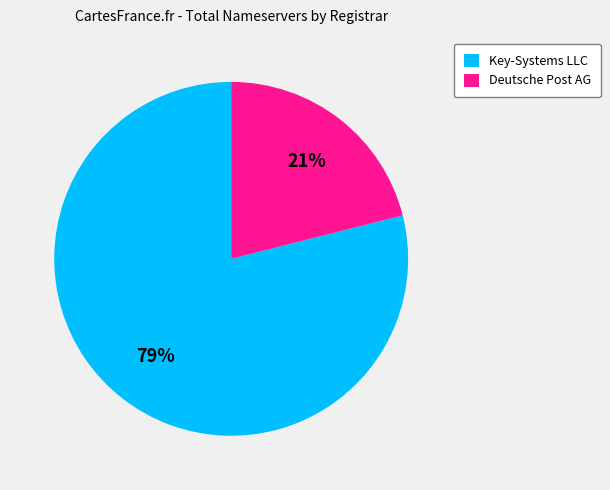

Is the sum of Key-Systems LLC and Deutsche Post AG greater than half?

Yes